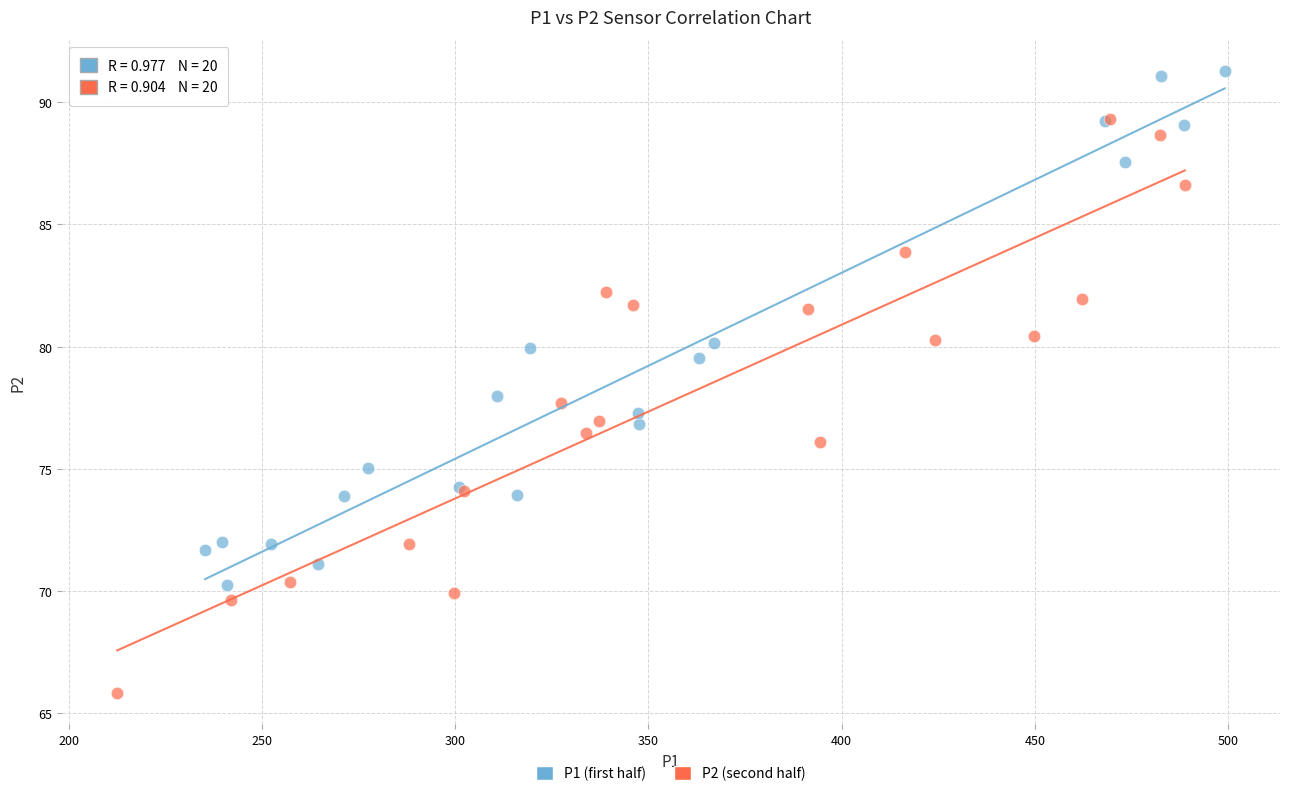

What are all the series names shown in the legend?

P1 (first half), P2 (second half)